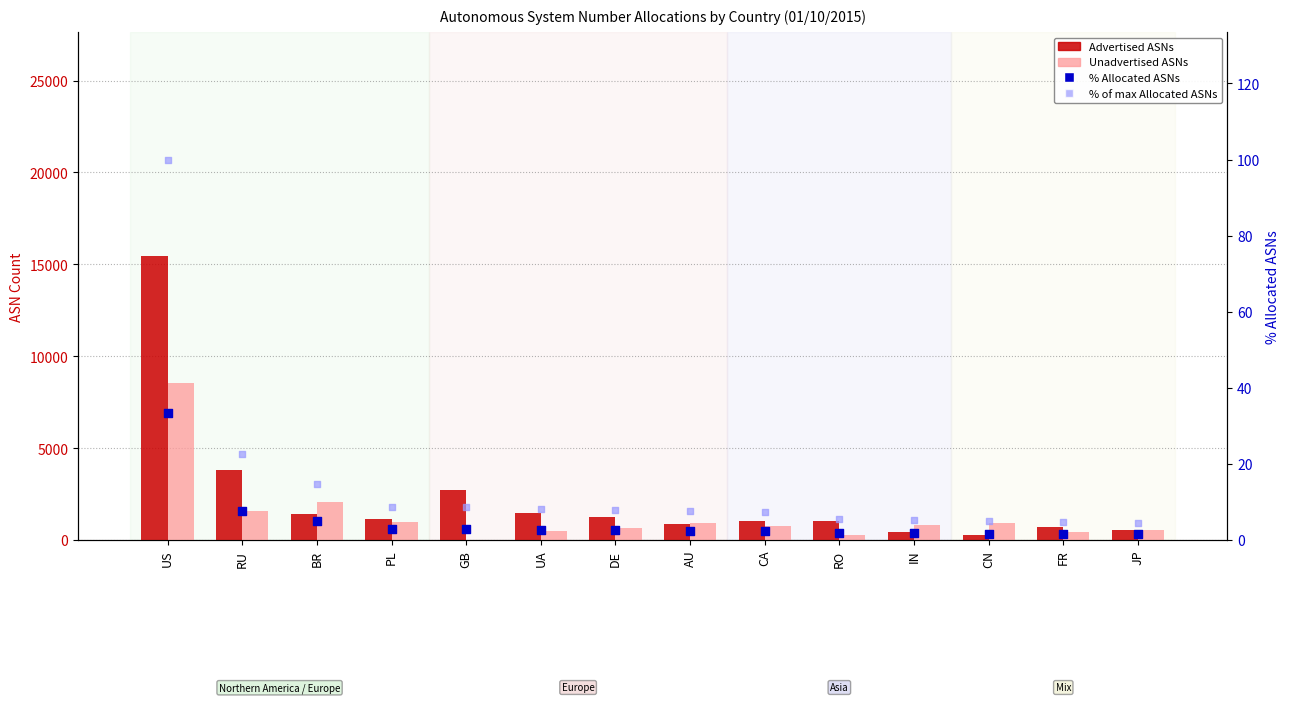

Is the value of % of max Allocated ASNs at BR greater than the value of Advertised ASNs at JP?

No